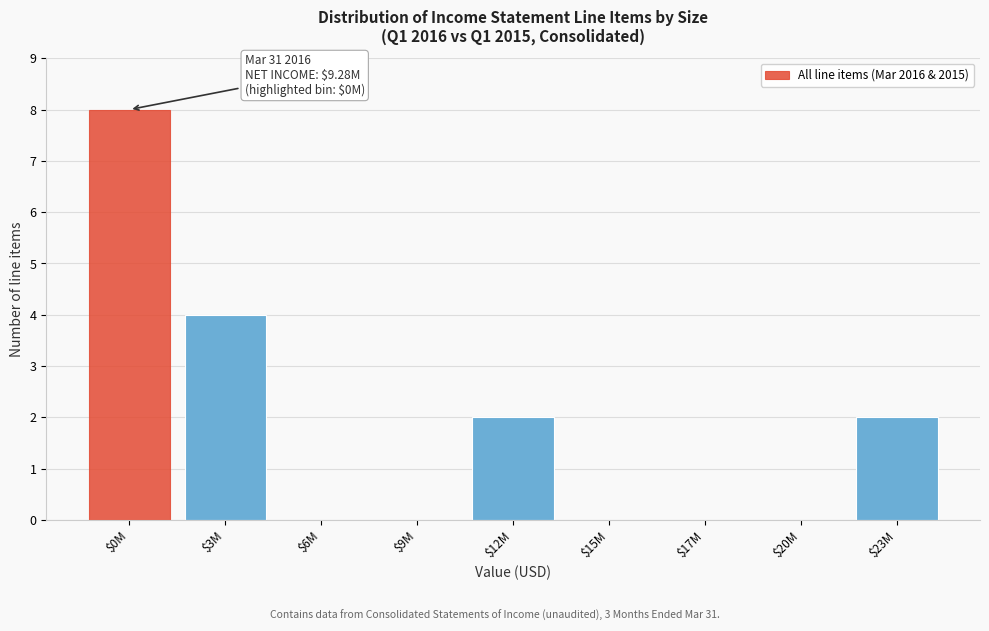

What is the greatest value displayed?

8